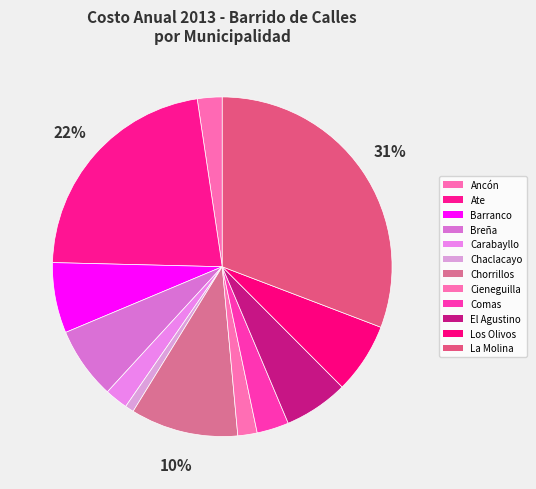

Is it true that Ate is 22% of the pie?

True